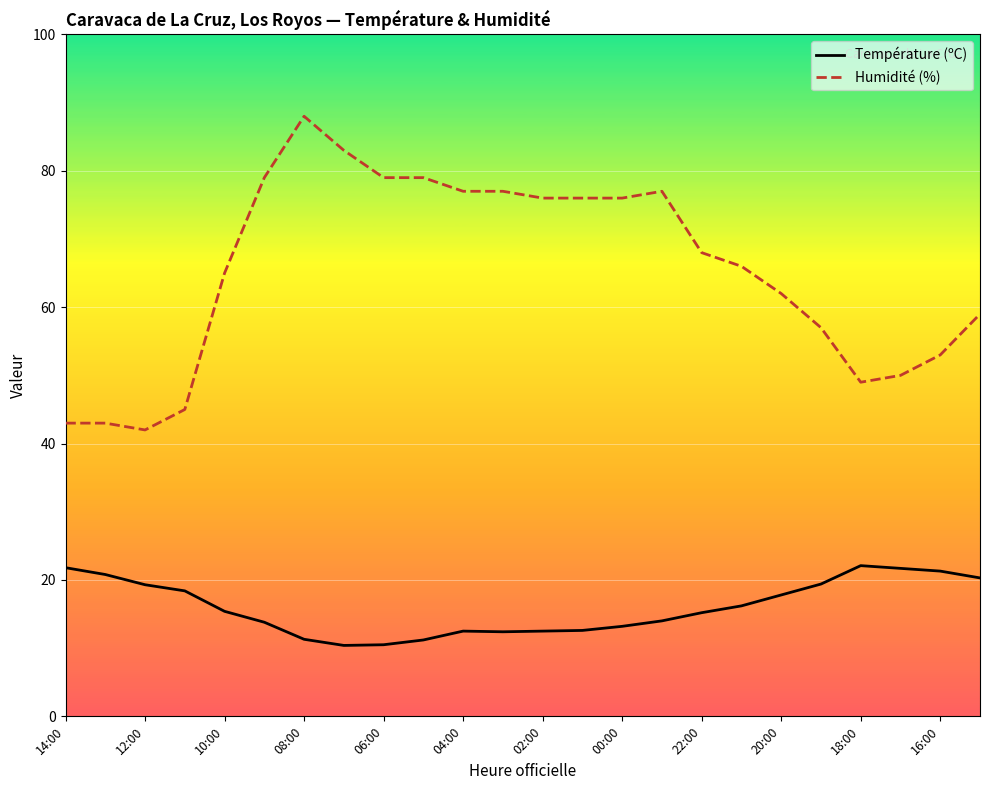

Rank the series by their average value, from highest to lowest.

Humidité (%), Température (ºC)